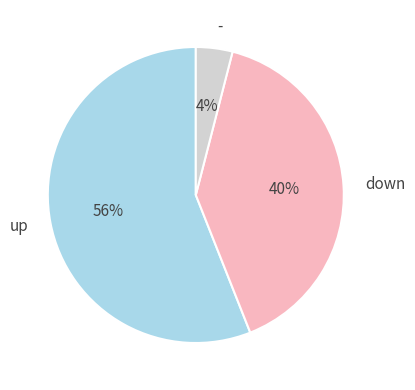

To the nearest percent, what is the difference between the - and down slice percentages?

36%